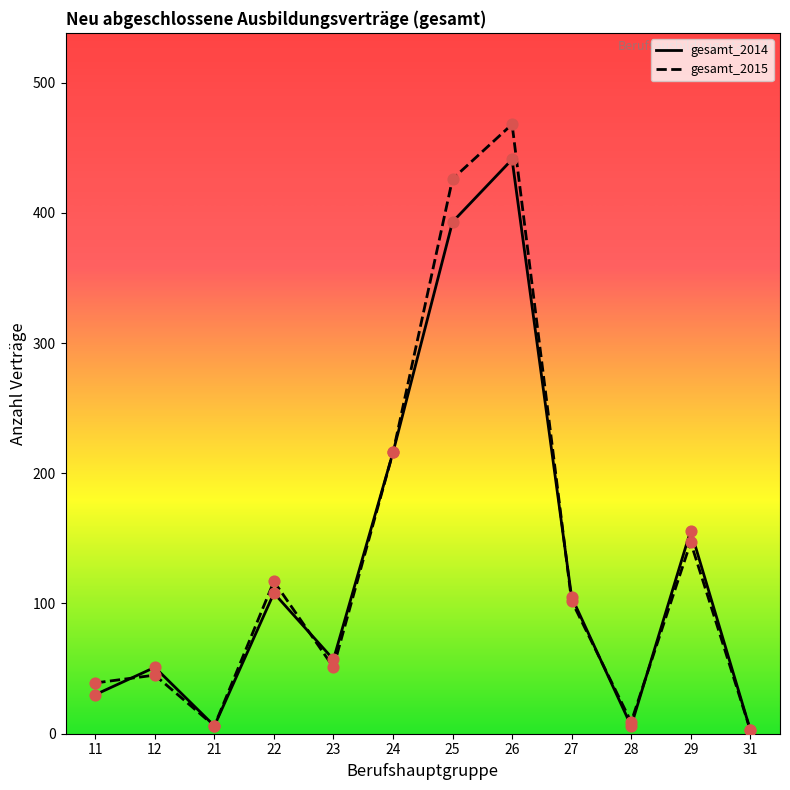

Which series has the widest spread of Y values?

gesamt_2015